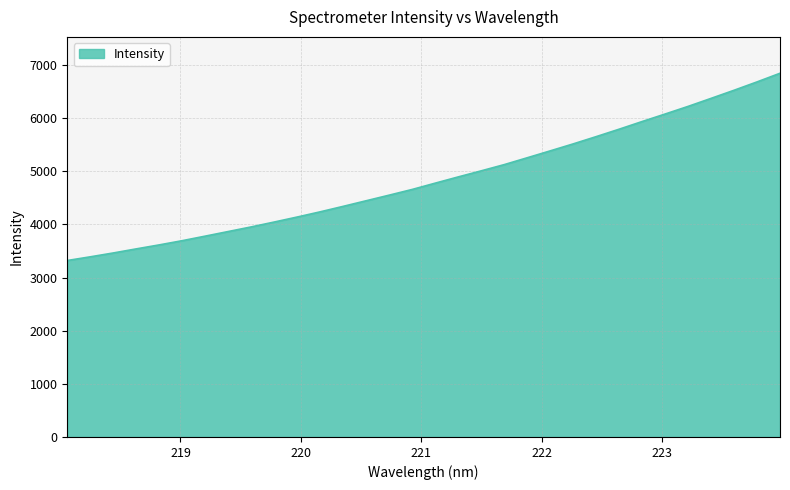

Reading left to right, transcribe all the data shown in this chart.

3319.6	3389.1	3461.7	3538.6	3613.8	3693.2	3778.8	3865.6	3952.4	4044.2	4138.5	4236.4	4339.5	4444.9	4550.3	4657.5	4775.8	4893.0	5007.3	5124.3	5253.1	5382.8	5514.0	5650.6	5790.6	5934.8	6075.8	6219.4	6370.2	6522.6	6679.7	6842.4